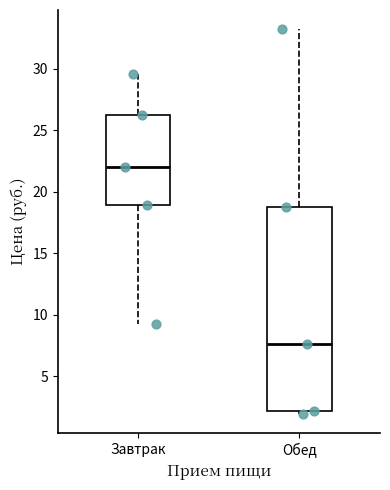

Reading left to right, read every box against the y-axis: the position of its median line, the range the box covers, and the ends of its whiskers. The values are not printed on the chart, so give them approximately, as read against the axis.

Завтрак: median 22.0, box 19.0 to 26.5, whiskers 9.5 to 29.5
Обед: median 7.5, box 2.0 to 19.0, whiskers 2.0 (just below the box's lower edge) to 33.0